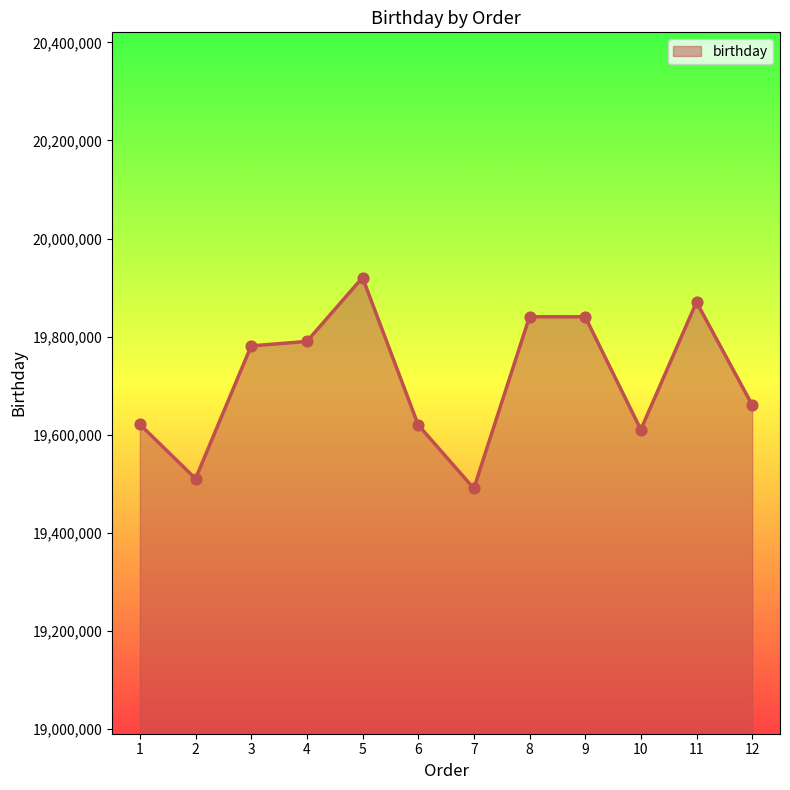

What is the change in value from 10 to 12?

+50300